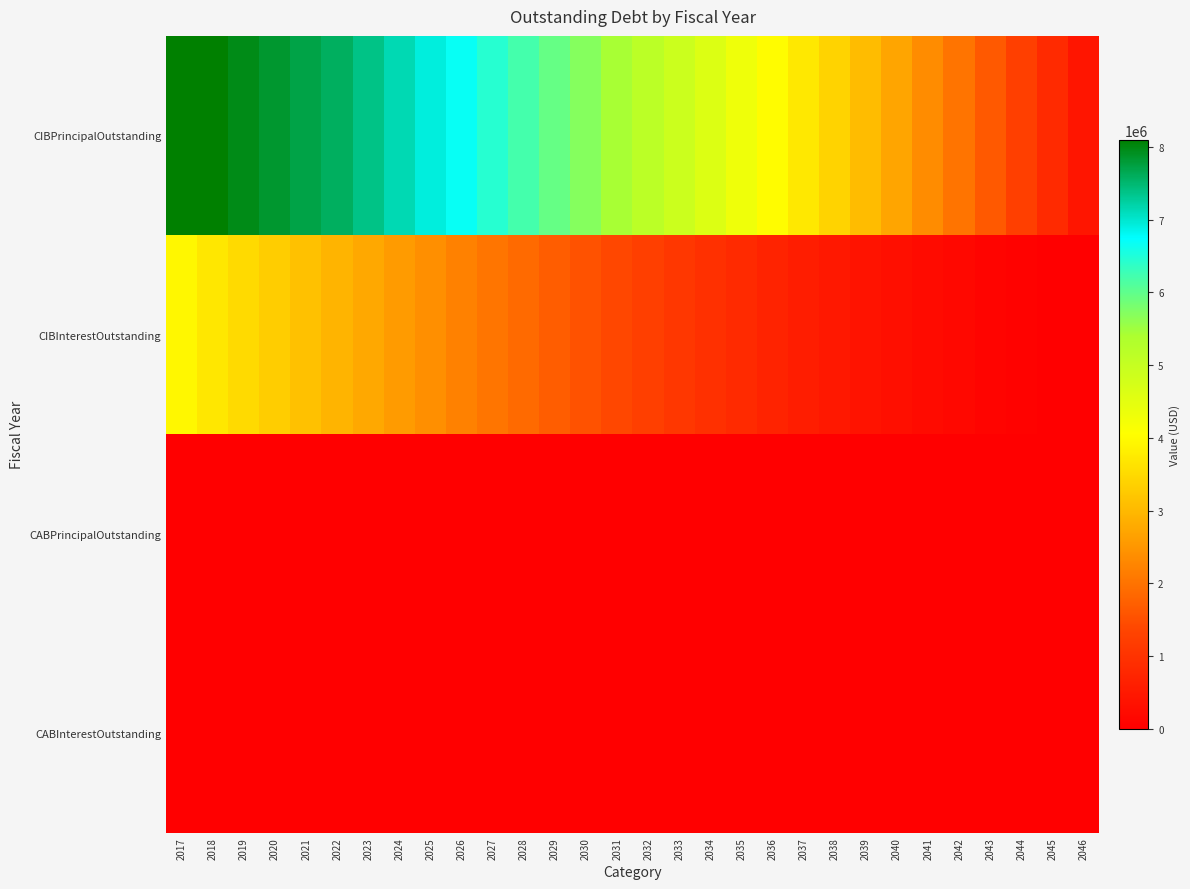

Rank the series at 2018 from highest to lowest value.

CIBPrincipalOutstanding, CIBInterestOutstanding, CABPrincipalOutstanding, CABInterestOutstanding